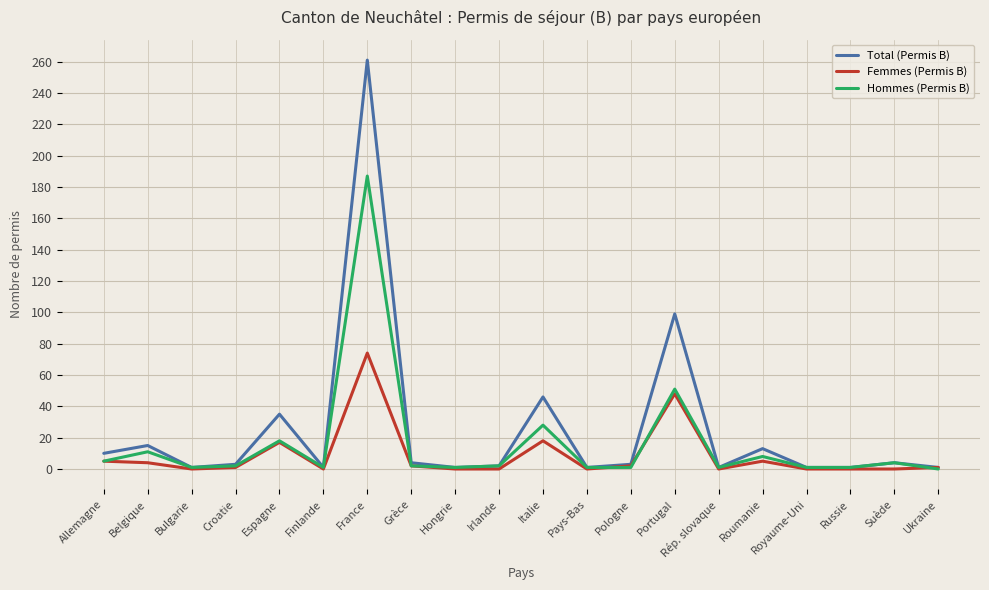

Which series has the largest range (max minus min)?

Total (Permis B)